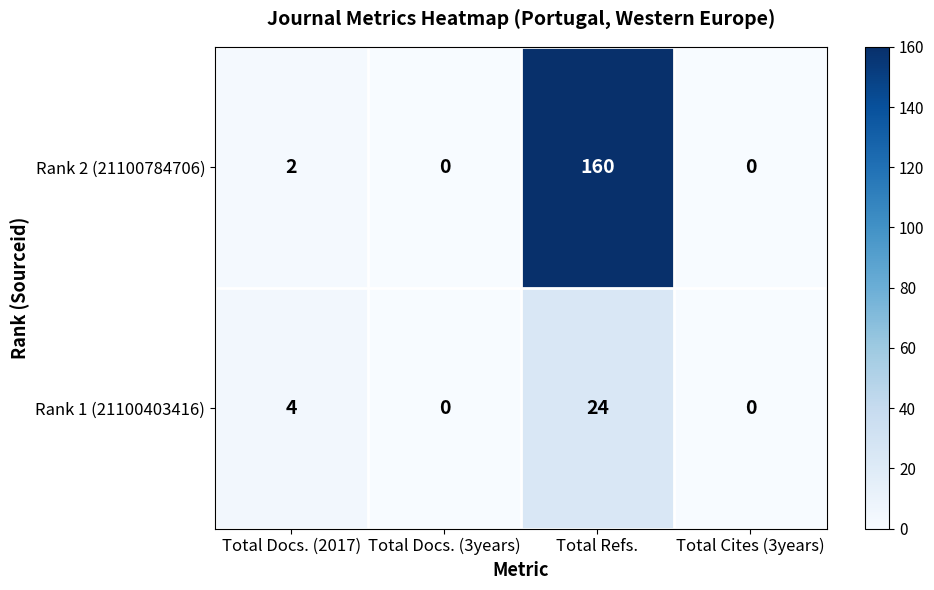

What is the maximum value for Rank 1 (21100403416)?

24